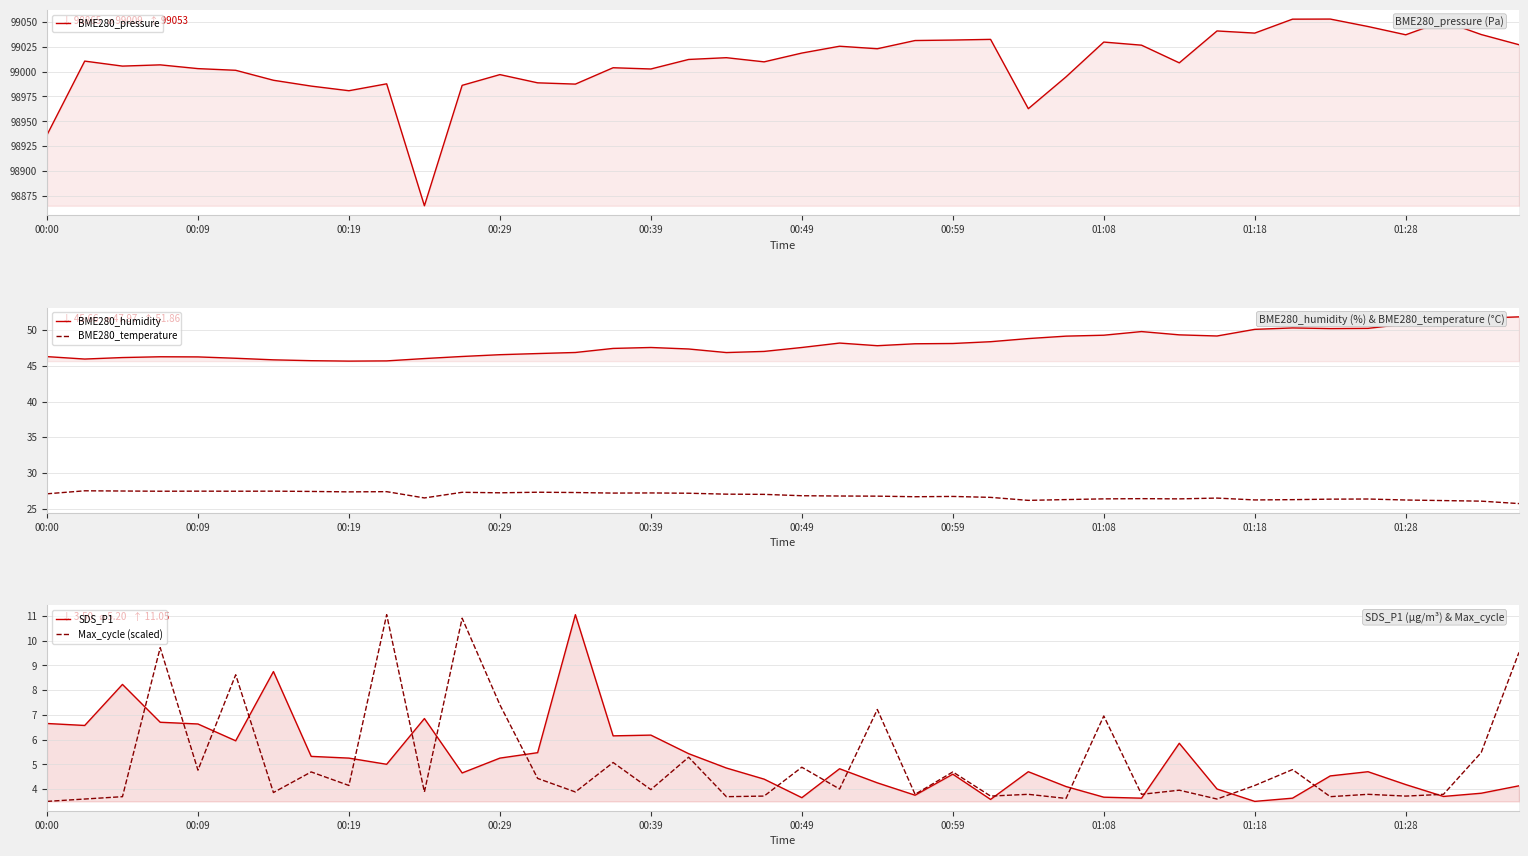

What is the difference between the Max_cycle (scaled) values at 23 and 10?

0.1